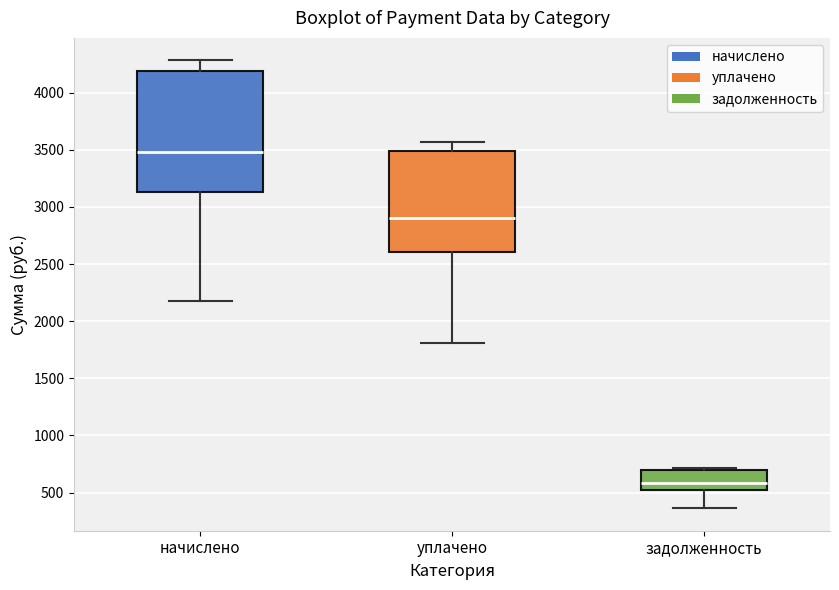

Which box has the highest median line?

начислено